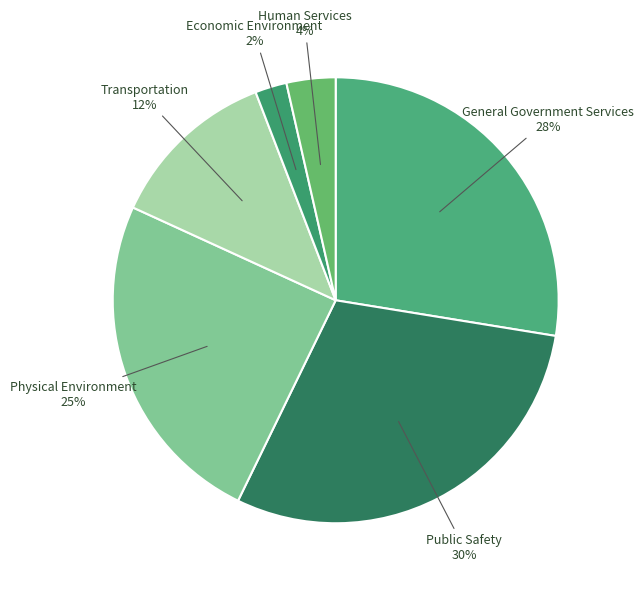

What percentage is the General Government Services slice, to the nearest percent?

28%